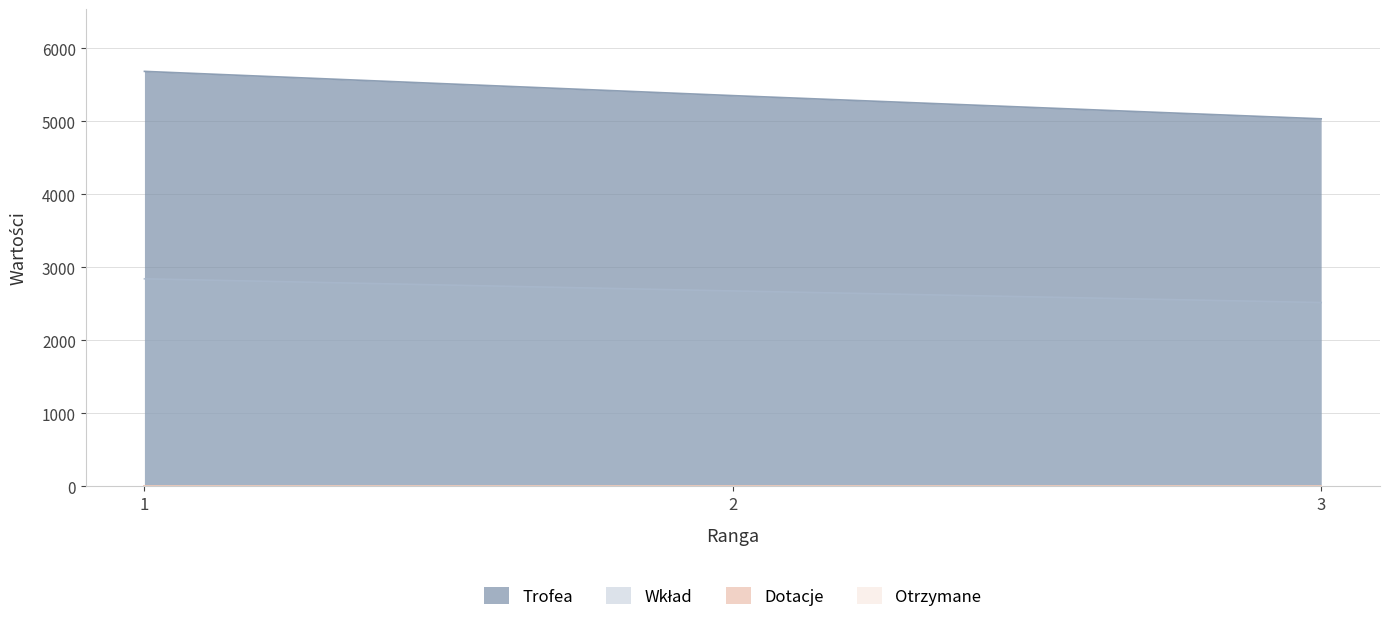

Which series changed the most between 2 and 3?

Trofea